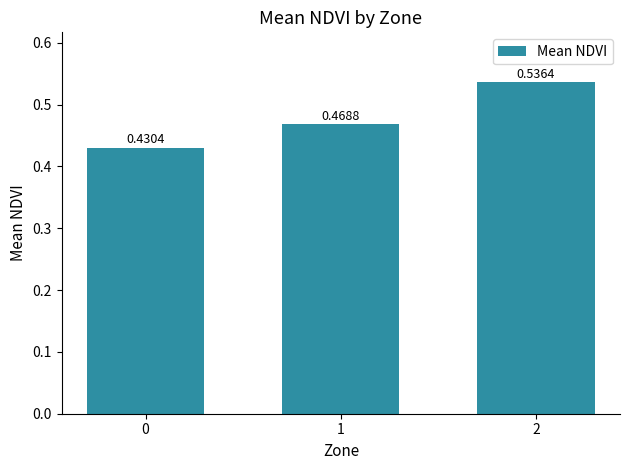

Does the chart contain stacked bars?

No